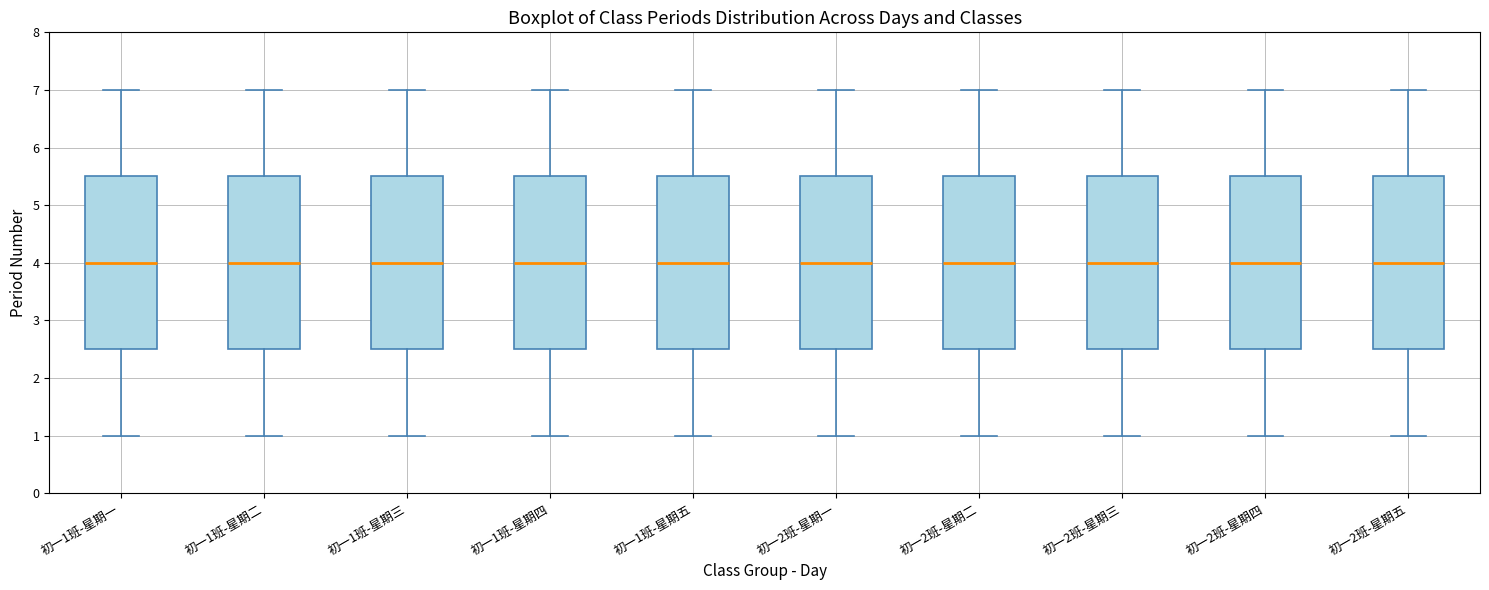

Reading left to right, read every box against the y-axis: the position of its median line, the range the box covers, and the ends of its whiskers. The values are not printed on the chart, so give them approximately, as read against the axis.

初一1班-星期一: median 4.0, box 2.5 to 5.5, whiskers 1.0 to 7.0
初一1班-星期二: median 4.0, box 2.5 to 5.5, whiskers 1.0 to 7.0
初一1班-星期三: median 4.0, box 2.5 to 5.5, whiskers 1.0 to 7.0
初一1班-星期四: median 4.0, box 2.5 to 5.5, whiskers 1.0 to 7.0
初一1班-星期五: median 4.0, box 2.5 to 5.5, whiskers 1.0 to 7.0
初一2班-星期一: median 4.0, box 2.5 to 5.5, whiskers 1.0 to 7.0
初一2班-星期二: median 4.0, box 2.5 to 5.5, whiskers 1.0 to 7.0
初一2班-星期三: median 4.0, box 2.5 to 5.5, whiskers 1.0 to 7.0
初一2班-星期四: median 4.0, box 2.5 to 5.5, whiskers 1.0 to 7.0
初一2班-星期五: median 4.0, box 2.5 to 5.5, whiskers 1.0 to 7.0